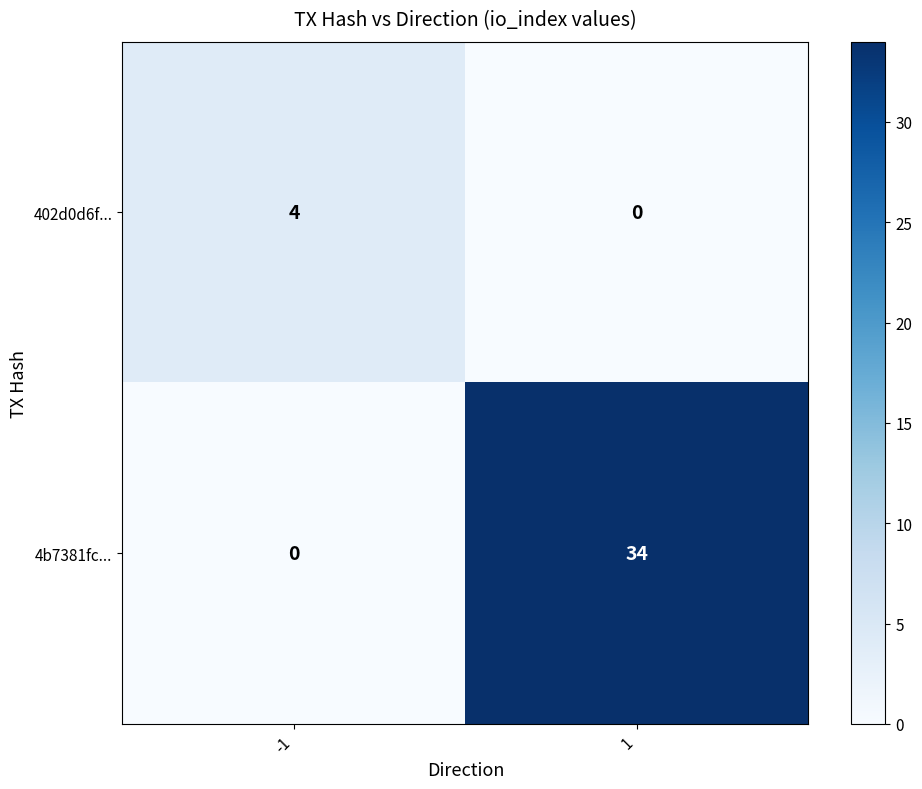

Is it true that 4b7381fc... equals 34 at 1?

True